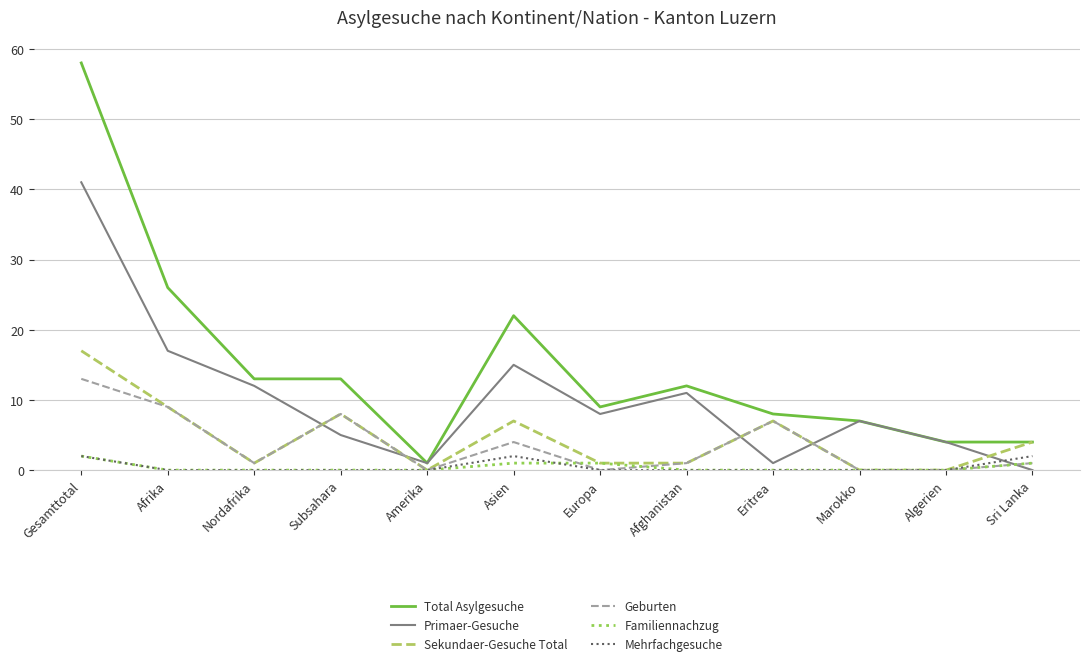

How many values in Primaer-Gesuche are above zero?

11